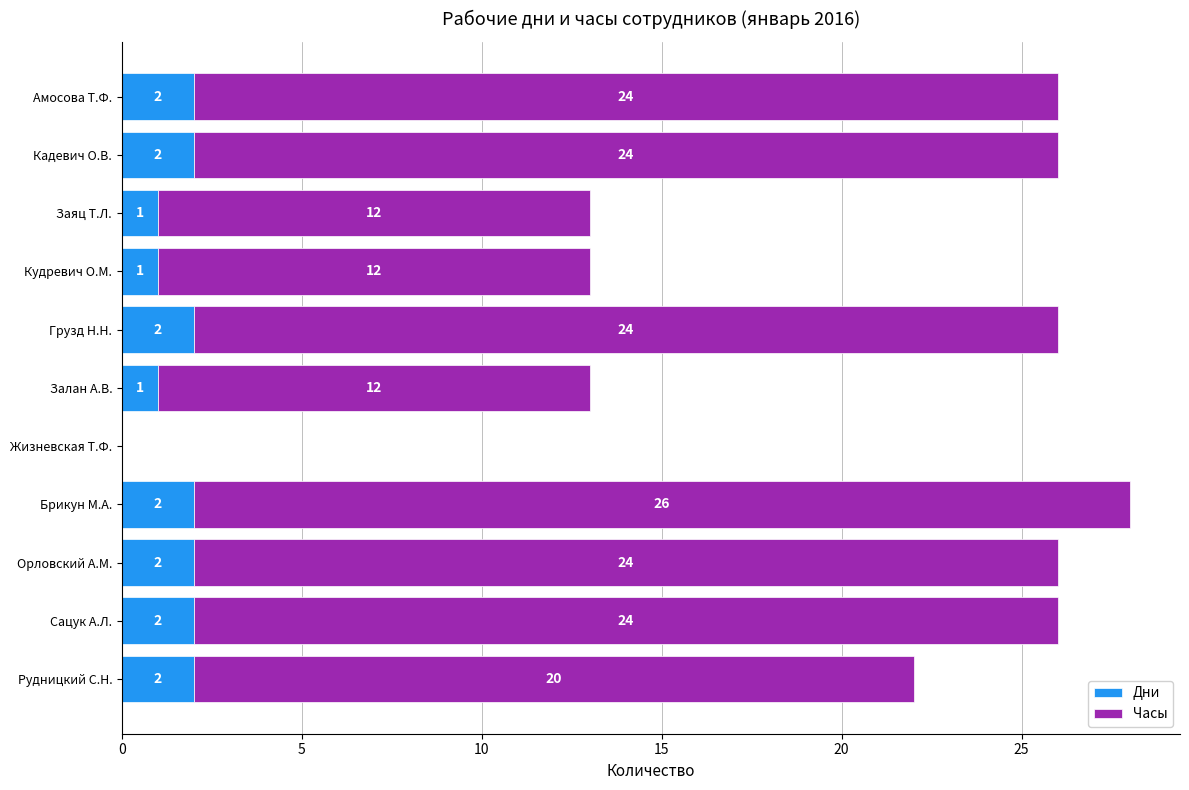

At which category is the sum across all series the highest?

Брикун М.А.